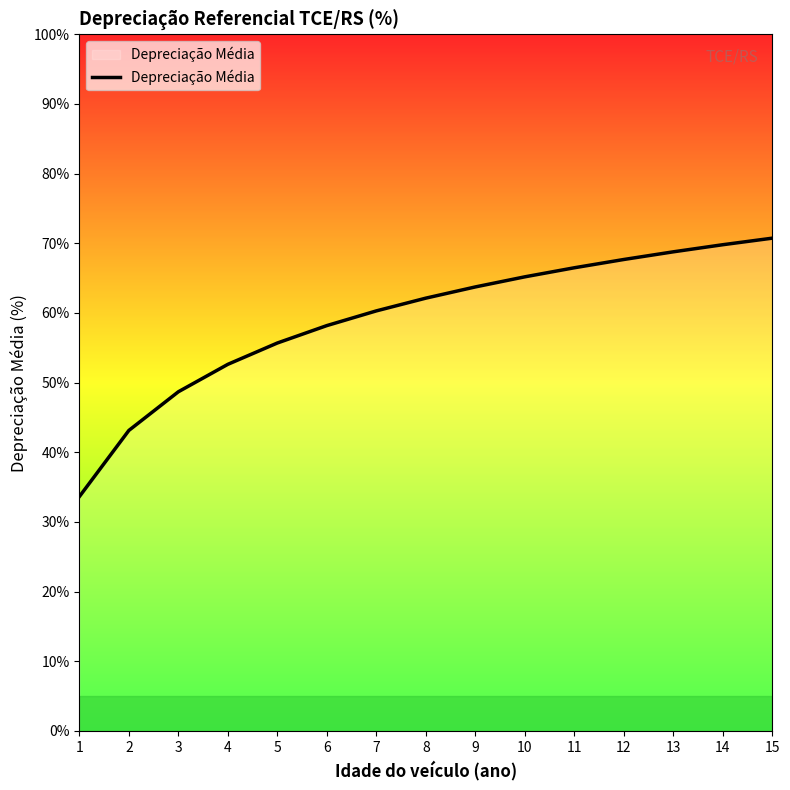

Is this an area chart (filled region under the line)?

No